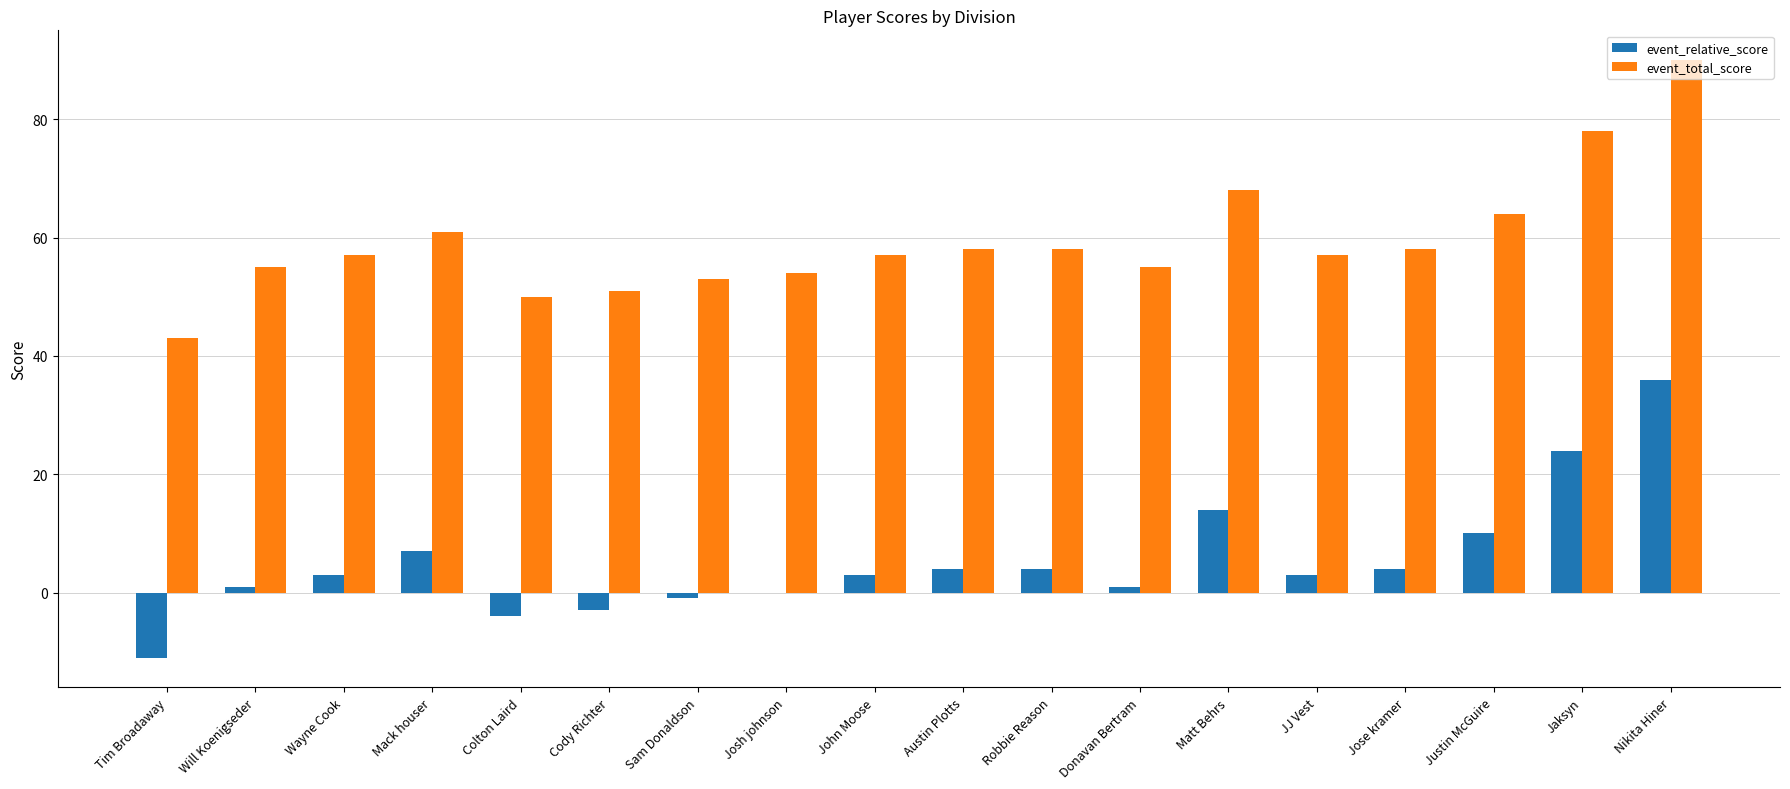

What is the sum of all event_total_score values?

1067